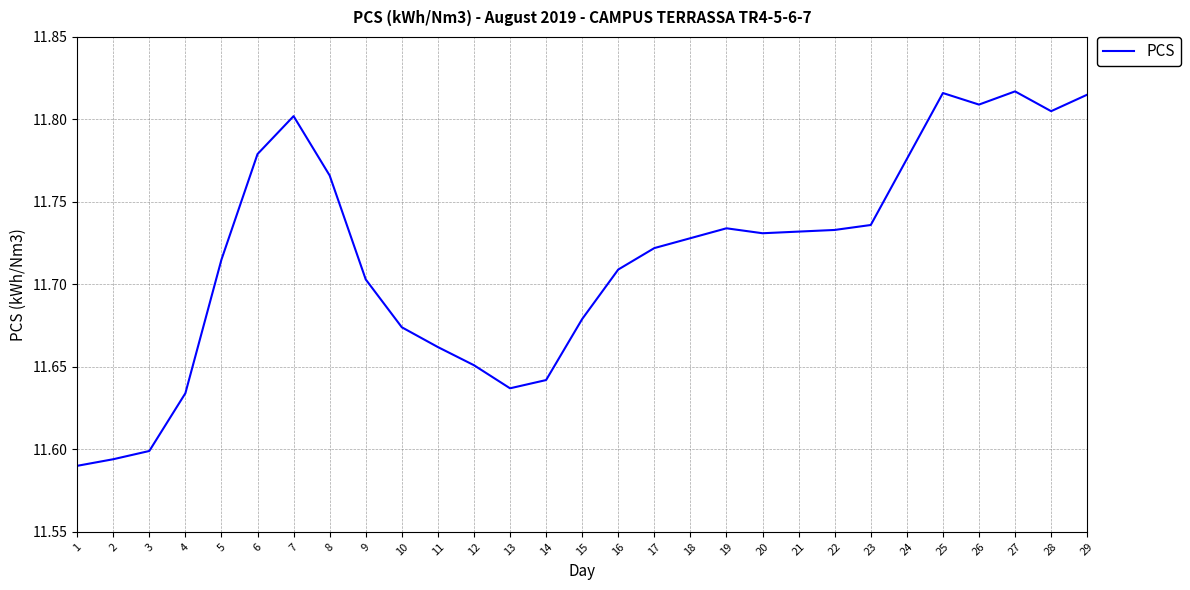

At which label is the value closest to 11?

1